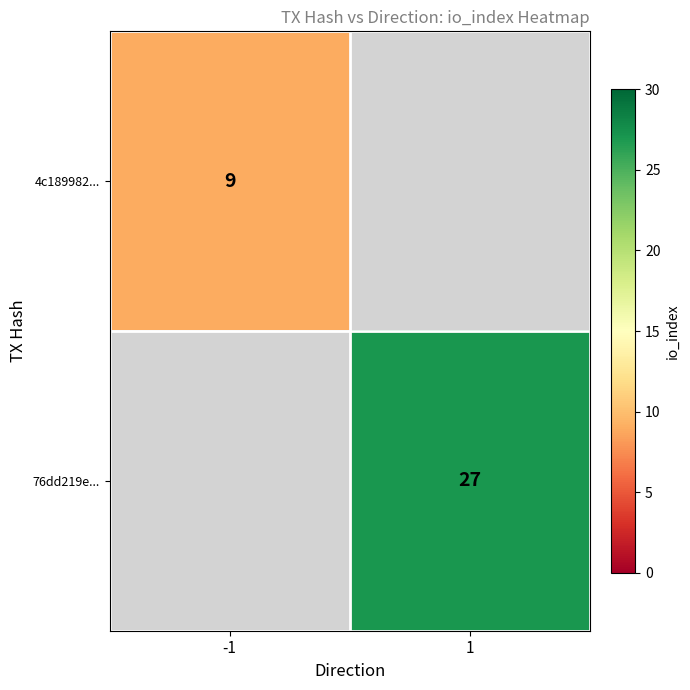

Between -1 and 1, which is larger?

1